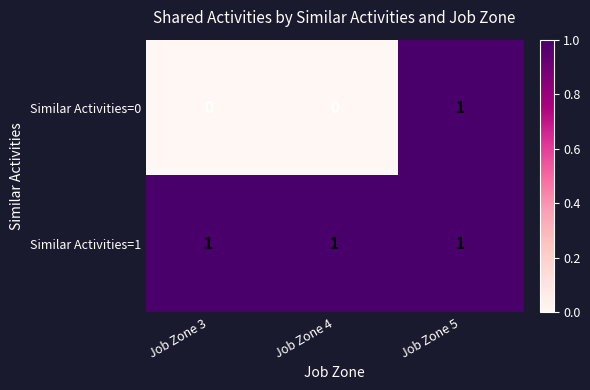

Rank the series at Job Zone 3 from lowest to highest value.

Similar Activities=0, Similar Activities=1